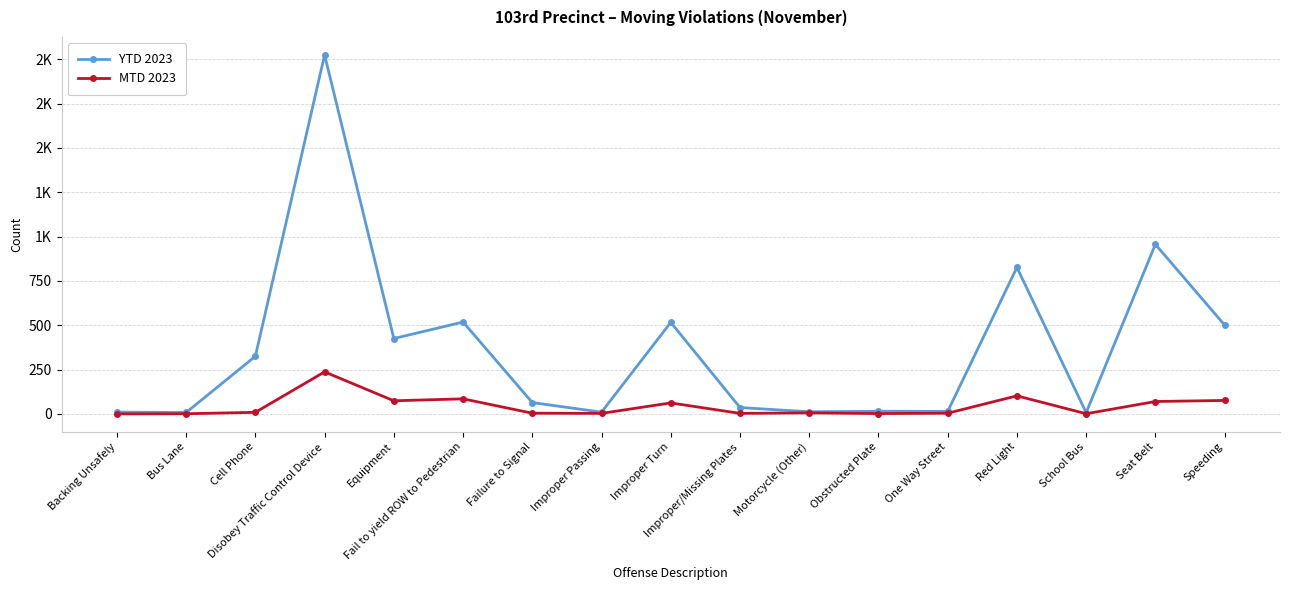

What is the average value of the YTD 2023 series?

369